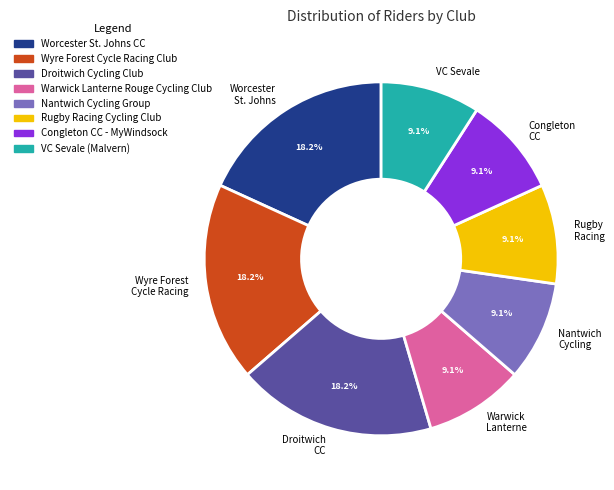

Does Rugby Racing account for over 50% of the chart?

No